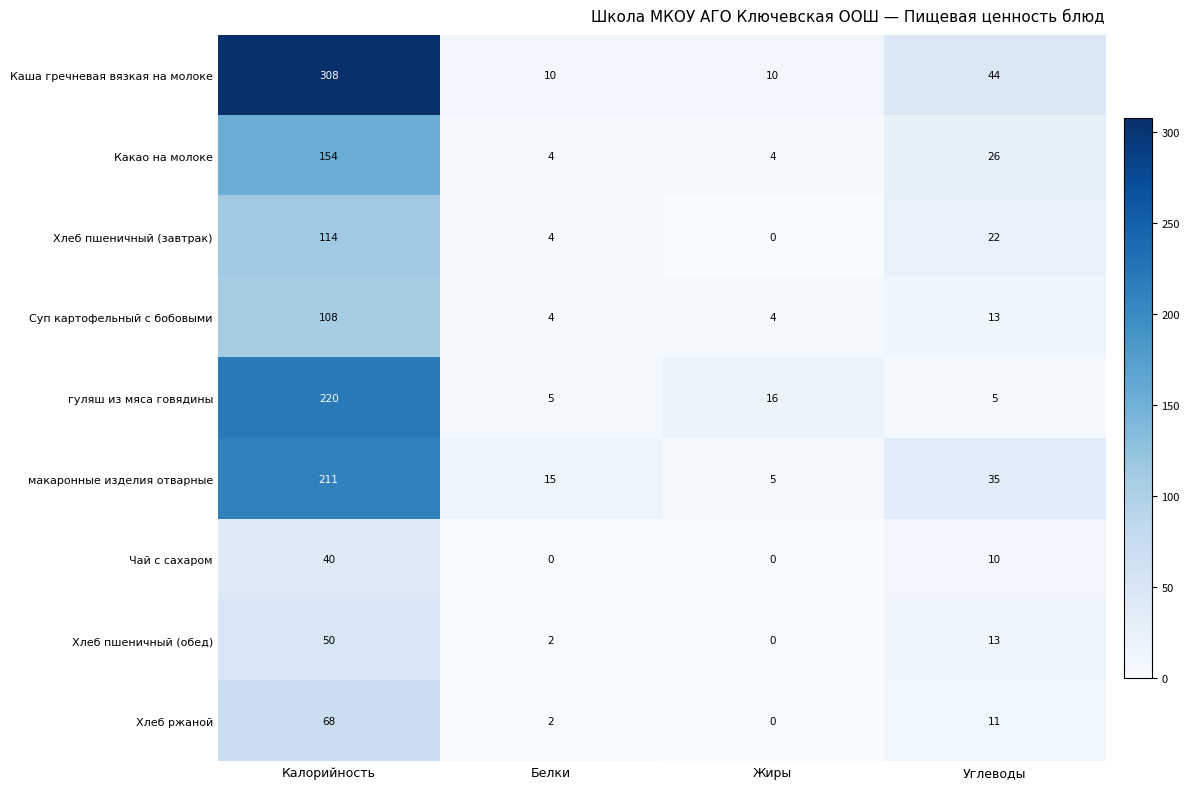

Is the value of Каша гречневая вязкая на молоке at Калорийность greater than the value of гуляш из мяса говядины at Жиры?

Yes